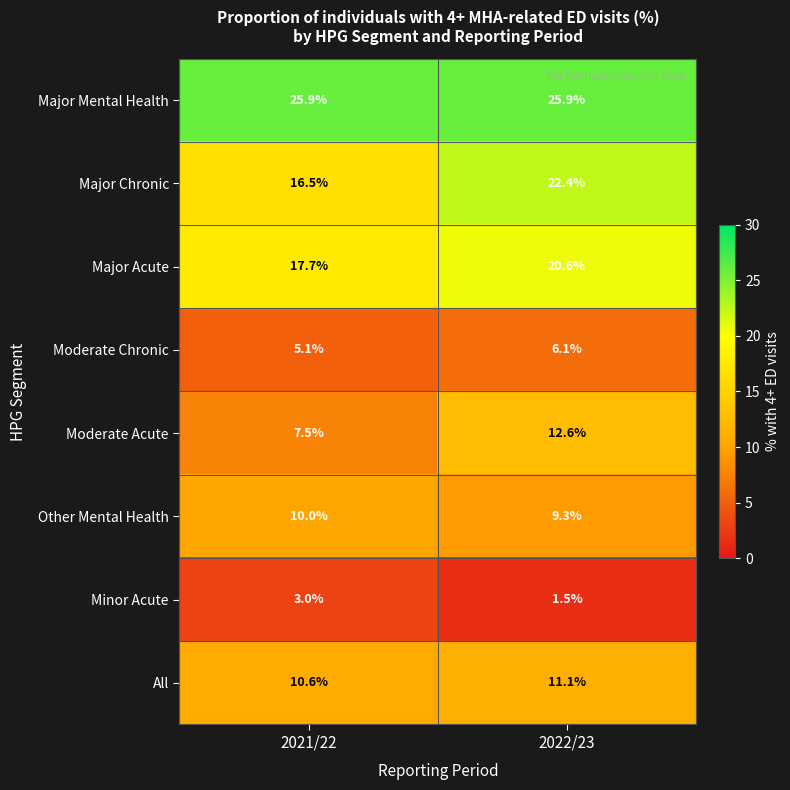

Which category has the highest value in the Major Acute series?

2022/23